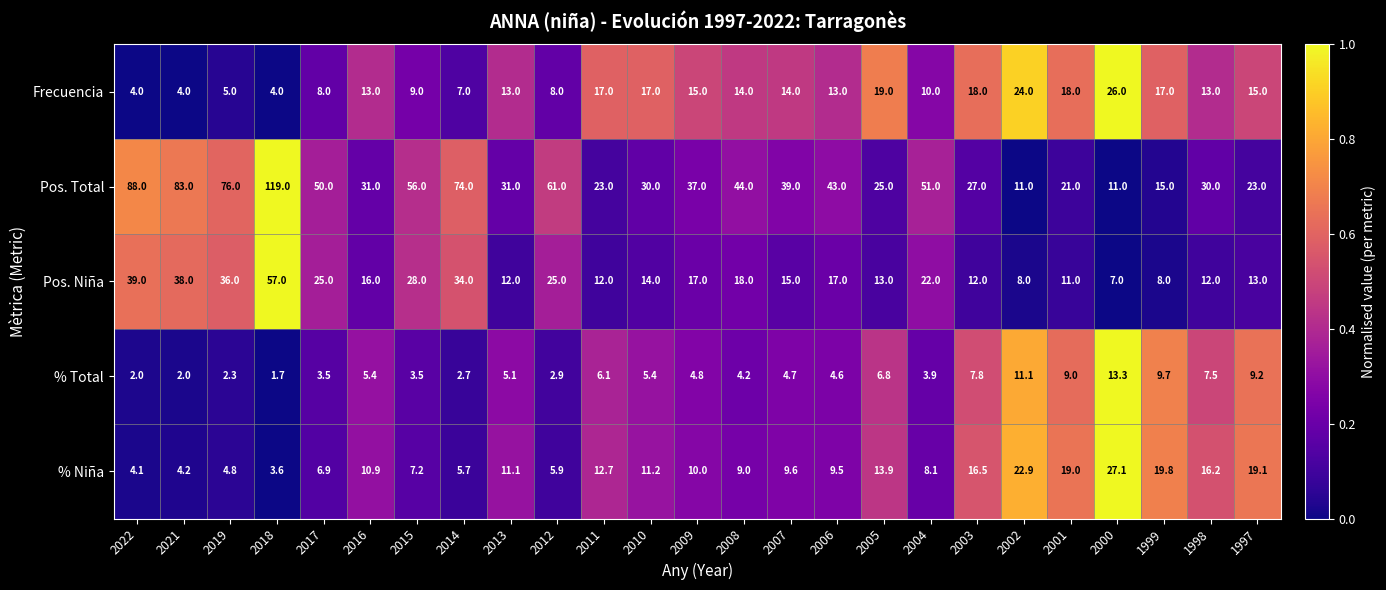

What is the average value of the % Niña series?

11.6